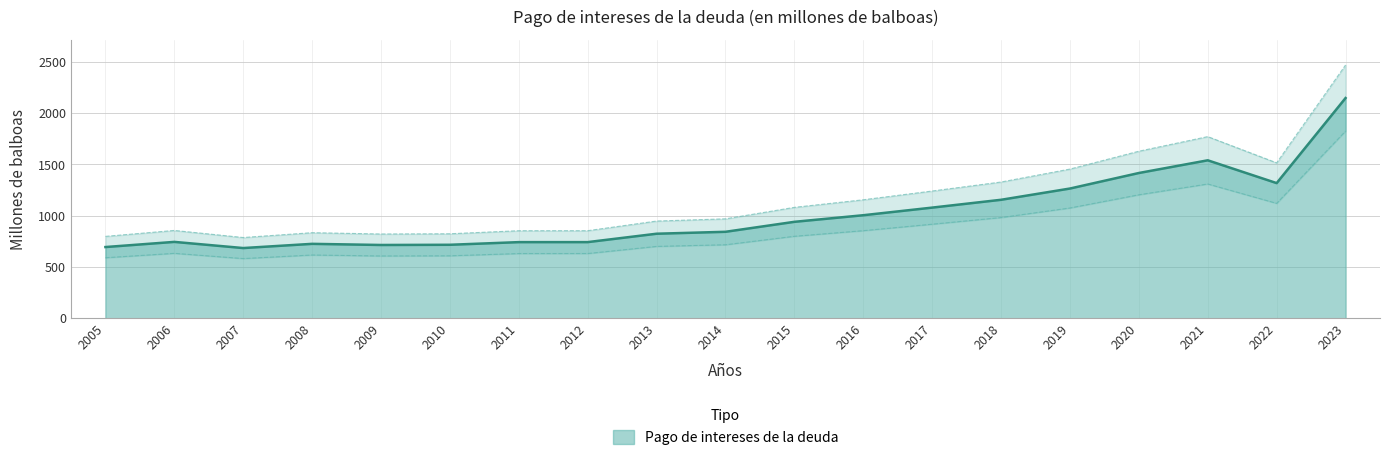

At which category does the chart reach its minimum across all series?

2007